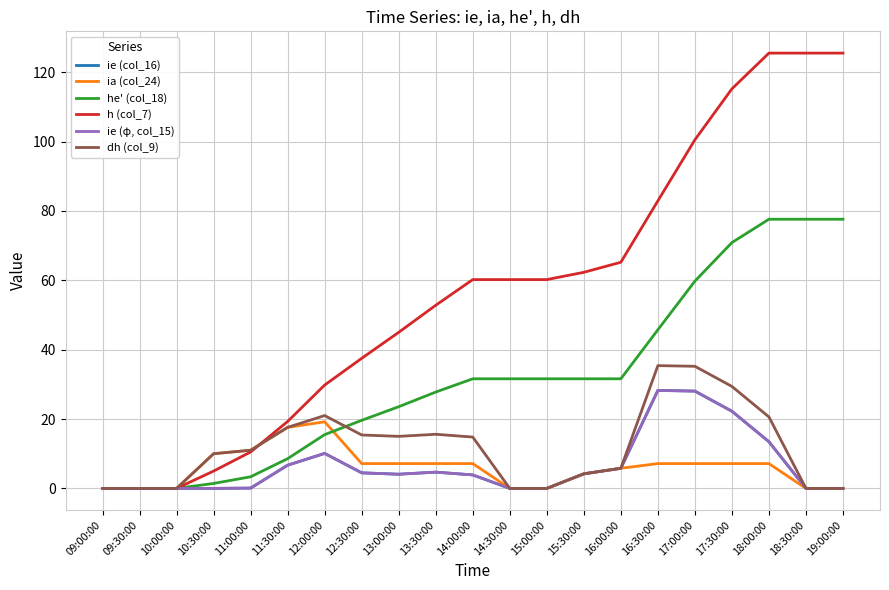

Rank the series by their maximum value, from highest to lowest.

h (col_7), he' (col_18), dh (col_9), ie (col_16), ie (φ, col_15), ia (col_24)